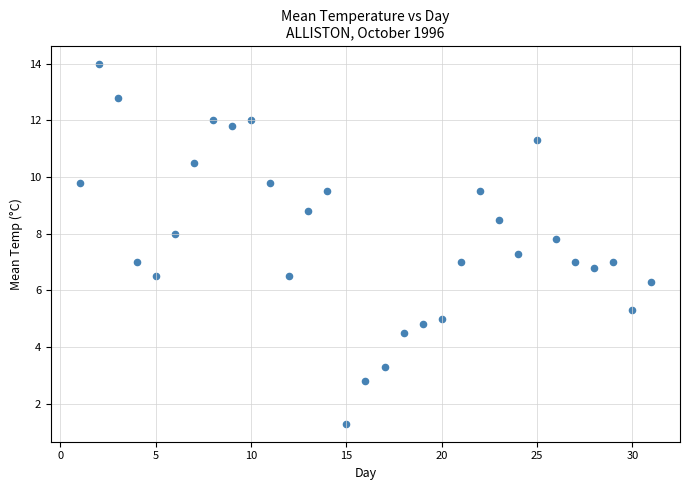

What is the range of X values (max minus min)?

30.0